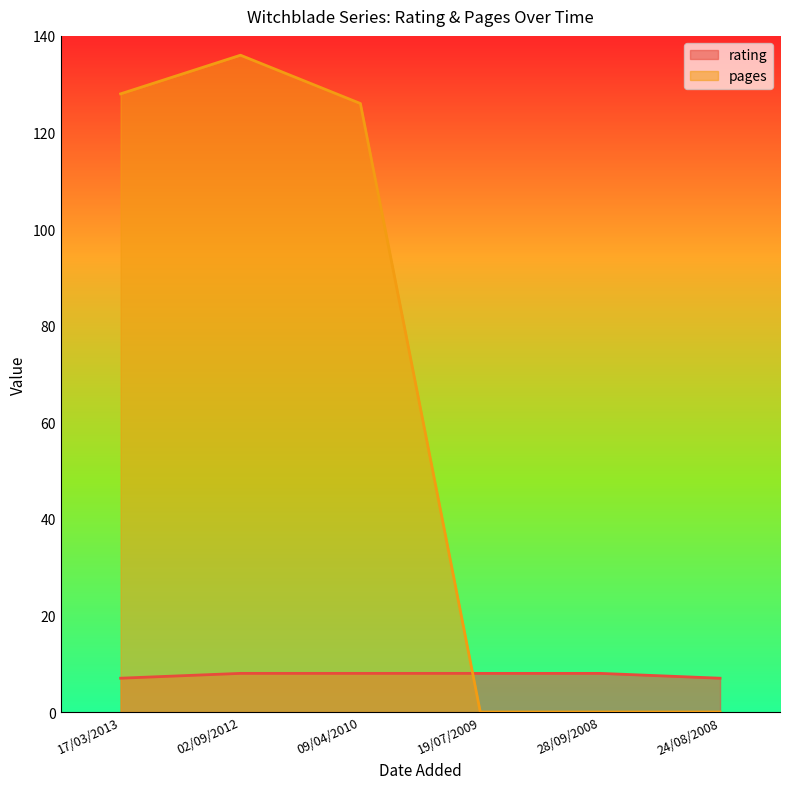

What is the spread (max minus min) of values at 24/08/2008?

7